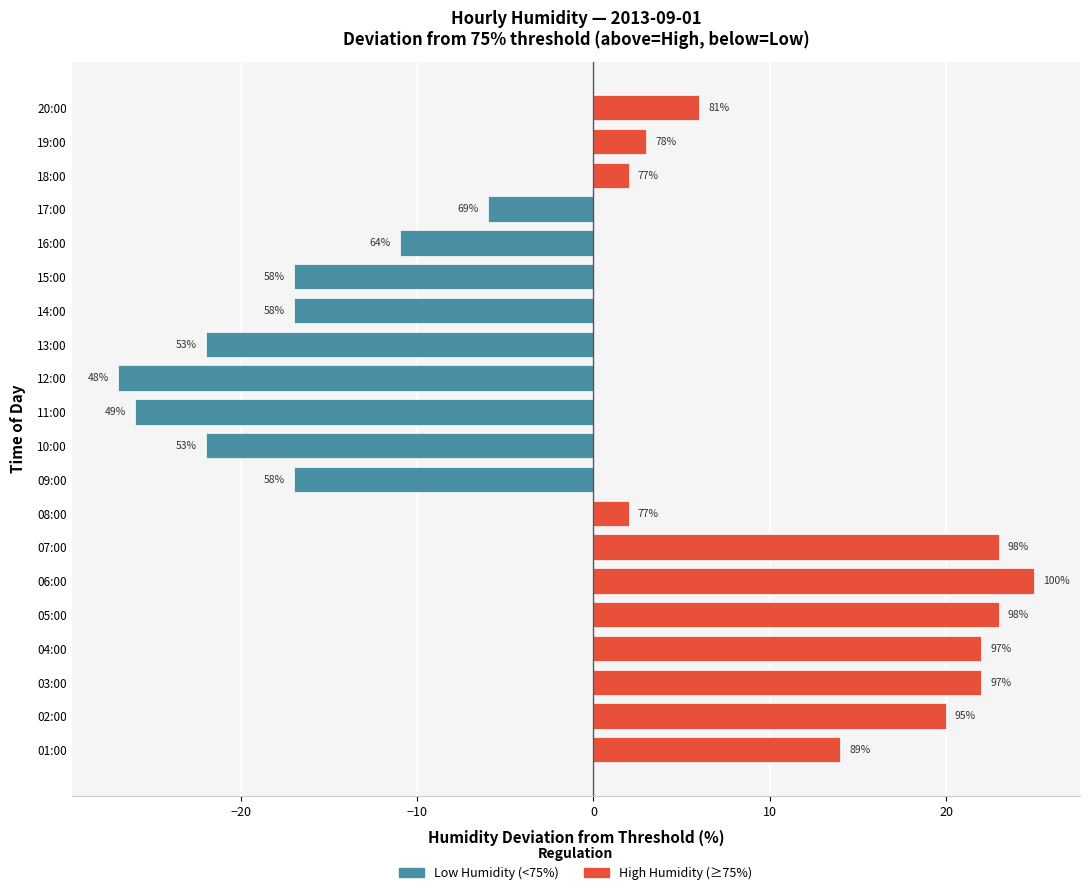

Rank the categories by value from lowest to highest.

12:00, 11:00, 10:00, 13:00, 09:00, 14:00, 15:00, 16:00, 17:00, 08:00, 18:00, 19:00, 20:00, 01:00, 02:00, 03:00, 04:00, 05:00, 07:00, 06:00